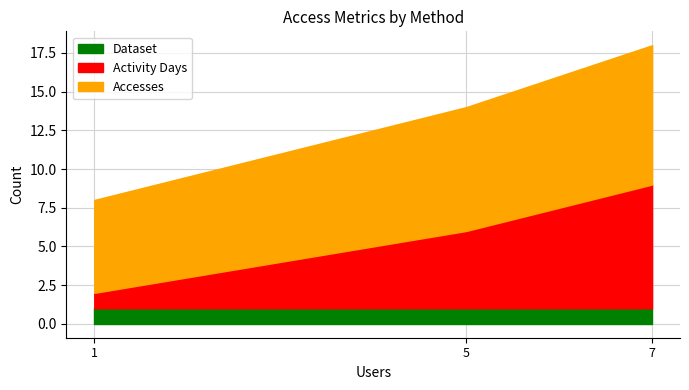

How many distinct data groups are displayed?

3